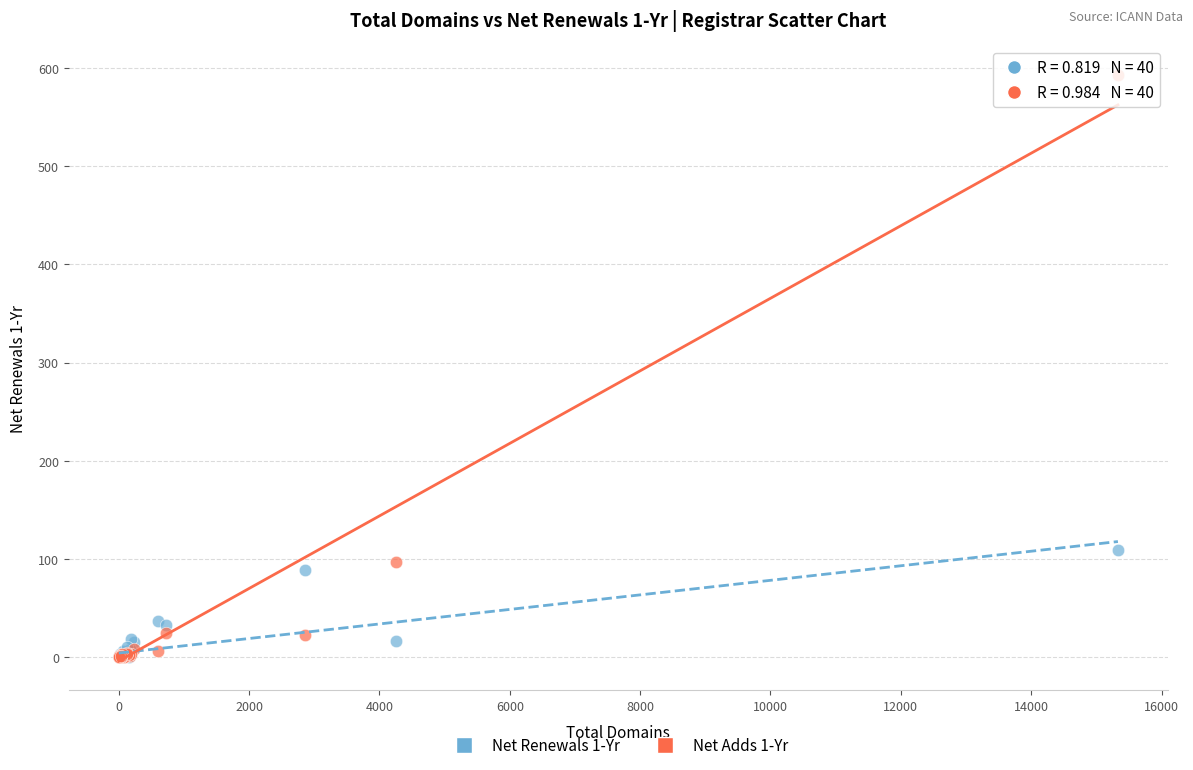

What are all the series names shown in the legend?

Net Renewals 1-Yr, Net Adds 1-Yr